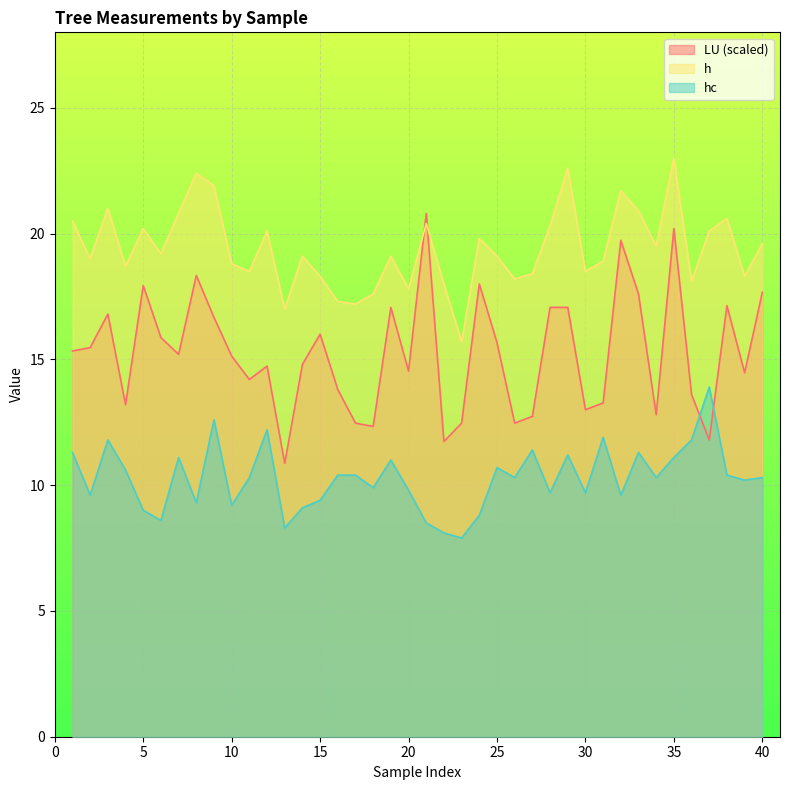

Read the LU value at 18.

12.3